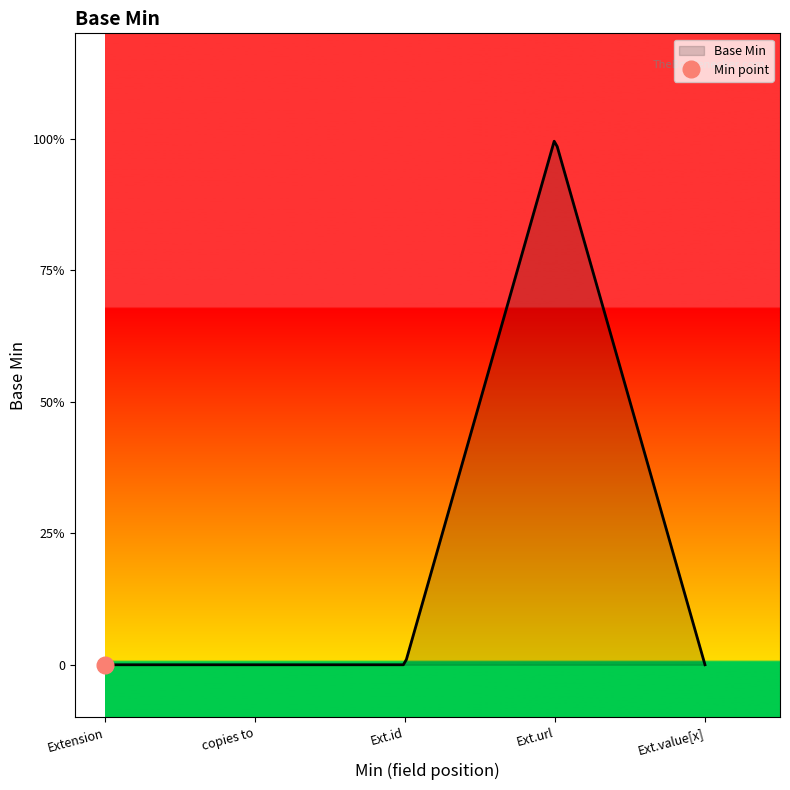

What is the change in value from Extension to Extension.url?

+1